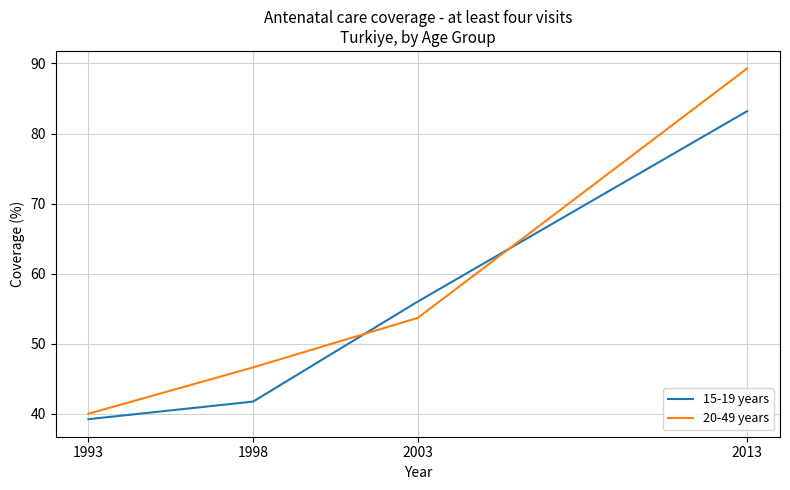

Rank the categories by 15-19 years value from highest to lowest.

2013, 2003, 1998, 1993